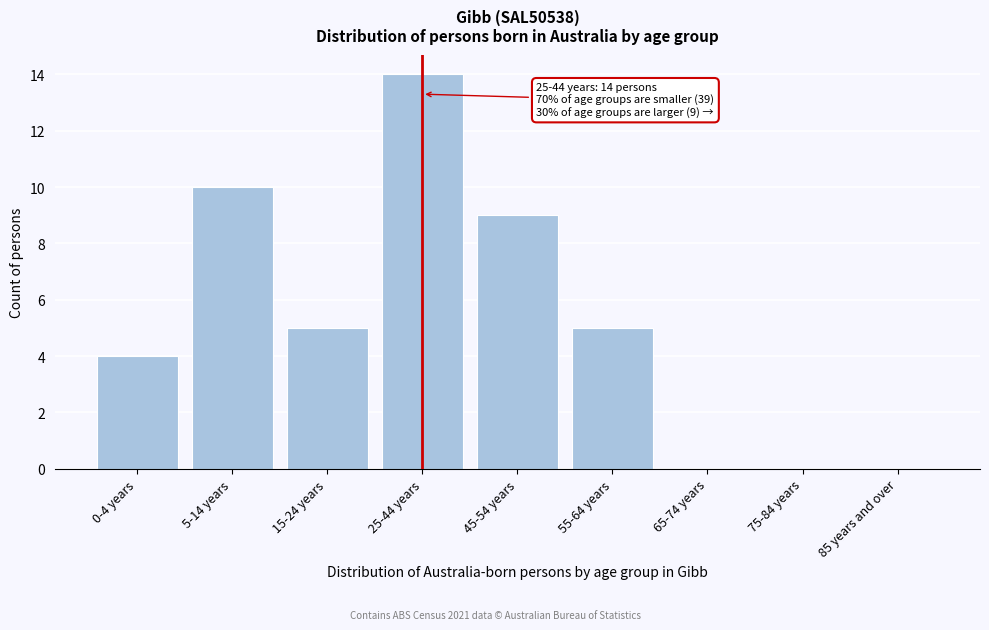

Reading left to right, what are all the values shown in this chart?

0-4 years=4	5-14 years=10	15-24 years=5	25-44 years=14	45-54 years=9	55-64 years=5	65-74 years=0	75-84 years=0	85 years and over=0